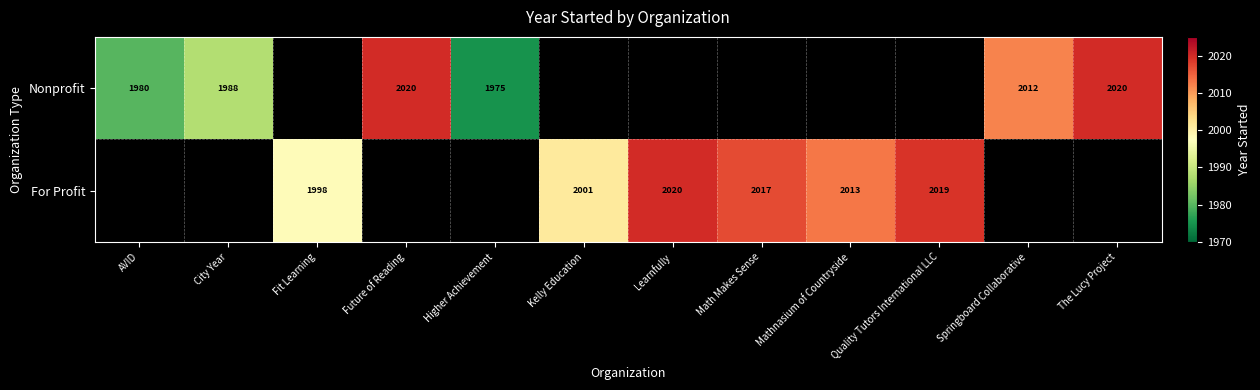

The Nonprofit series shows 2020 at Future of Reading. True or false?

True